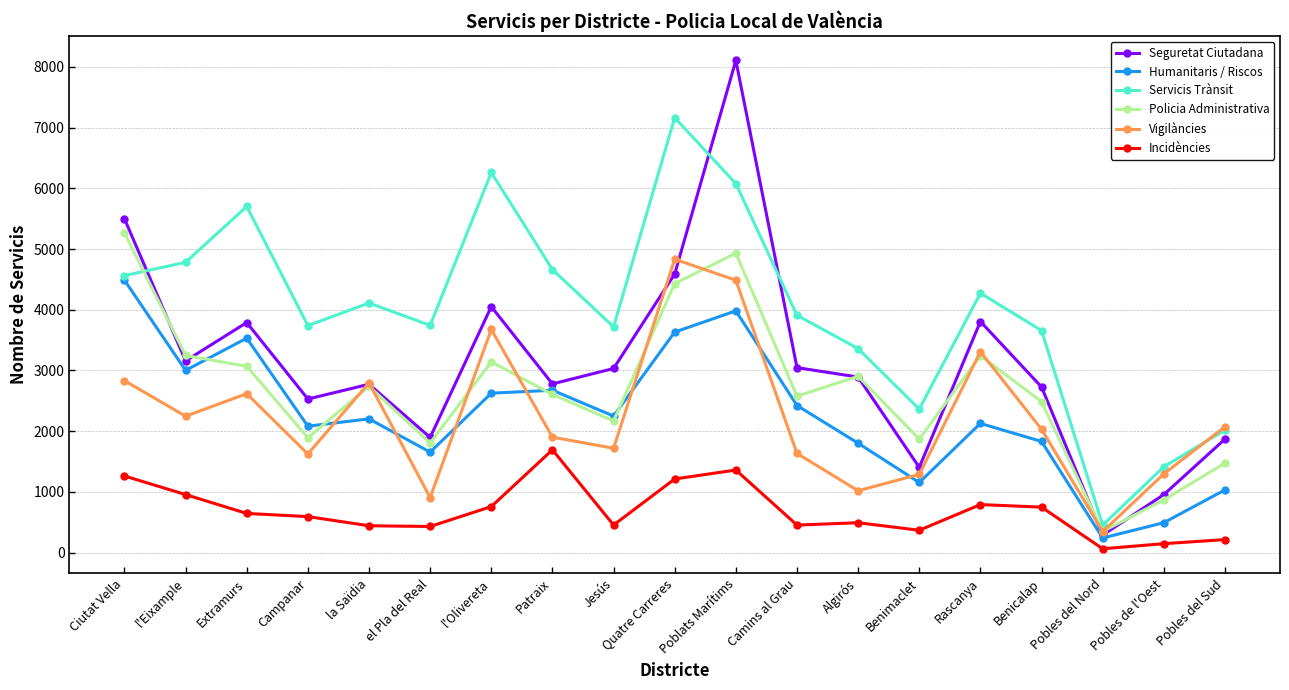

What value does the Humanitaris / Riscos series have at l'Eixample?

3001